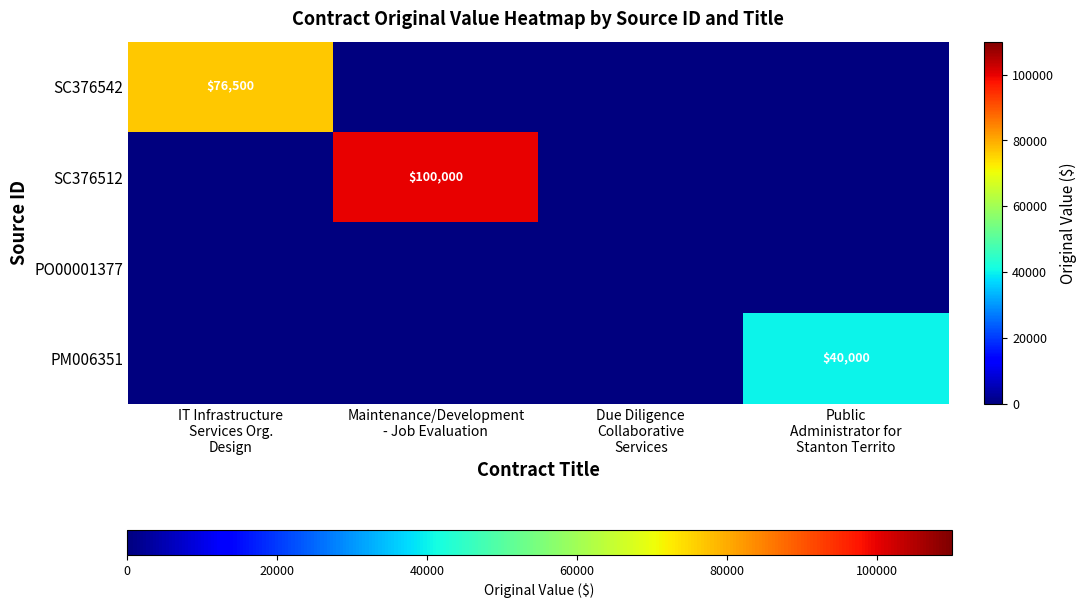

What is the difference between the highest and lowest values at Public
Administrator for
Stanton Territo?

40000